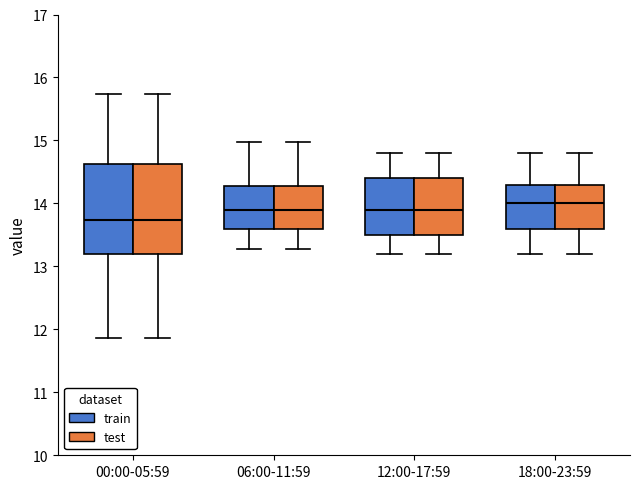

Reading left to right, transcribe this box plot: for each box, give where its median line is, the range the box spans, and where its two whiskers end, as read against the y-axis. The values are not printed on the chart, so give them approximately, as read against the axis.

00:00-05:59 (train): median 13.7, box 13.2 to 14.6, whiskers 11.9 to 15.7
00:00-05:59 (test): median 13.7, box 13.2 to 14.6, whiskers 11.9 to 15.7
06:00-11:59 (train): median 13.9, box 13.6 to 14.3, whiskers 13.3 to 15.0
06:00-11:59 (test): median 13.9, box 13.6 to 14.3, whiskers 13.3 to 15.0
12:00-17:59 (train): median 13.9, box 13.5 to 14.4, whiskers 13.2 to 14.8
12:00-17:59 (test): median 13.9, box 13.5 to 14.4, whiskers 13.2 to 14.8
18:00-23:59 (train): median 14.0, box 13.6 to 14.3, whiskers 13.2 to 14.8
18:00-23:59 (test): median 14.0, box 13.6 to 14.3, whiskers 13.2 to 14.8